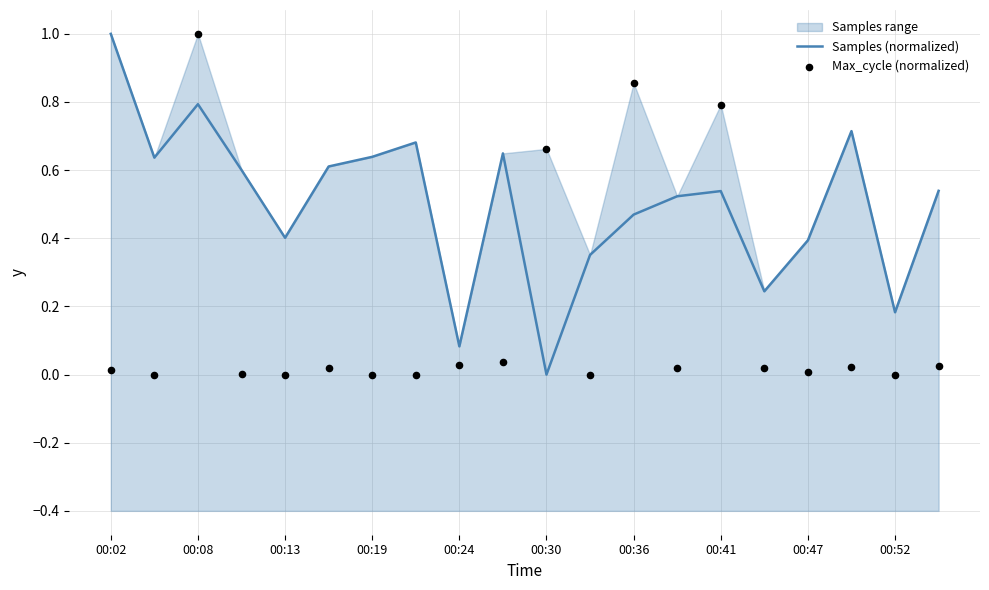

What are all the series names shown in the legend?

Samples (normalized), Max_cycle (normalized)